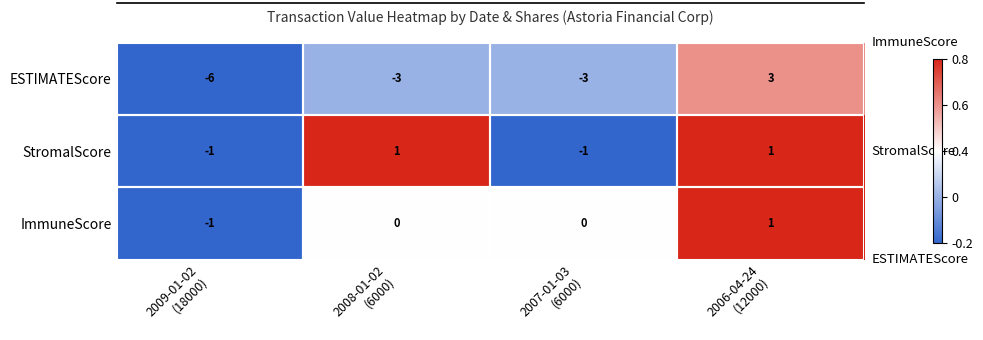

How many data points does each series have?

4